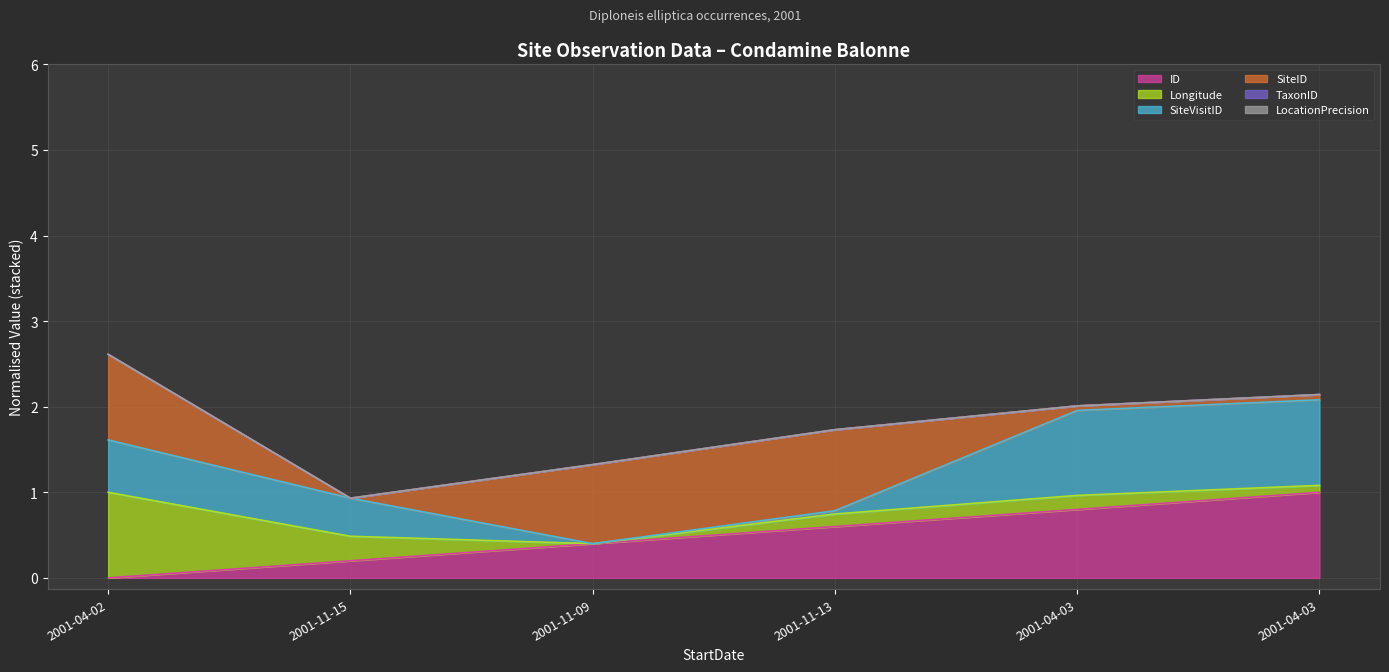

What is the maximum value shown in the chart?

2.6